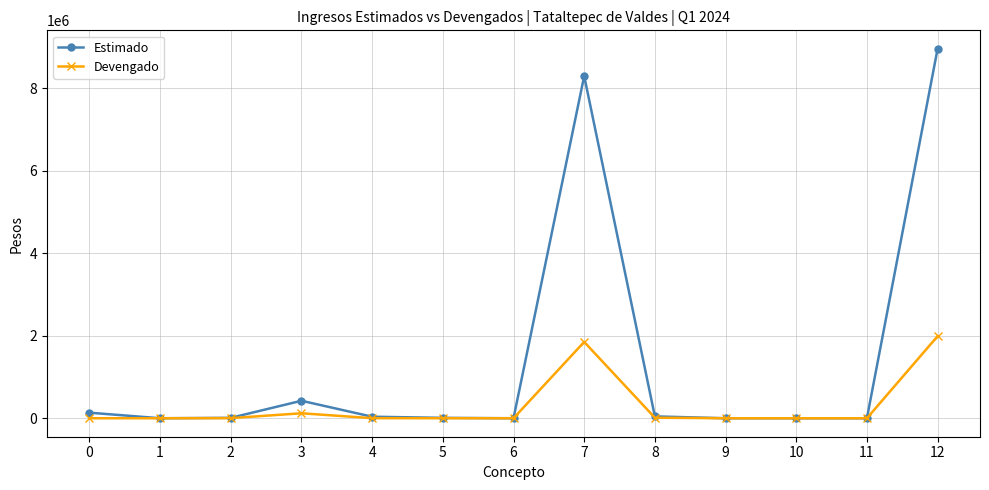

Between 4 and 7, which series saw the biggest shift?

Estimado